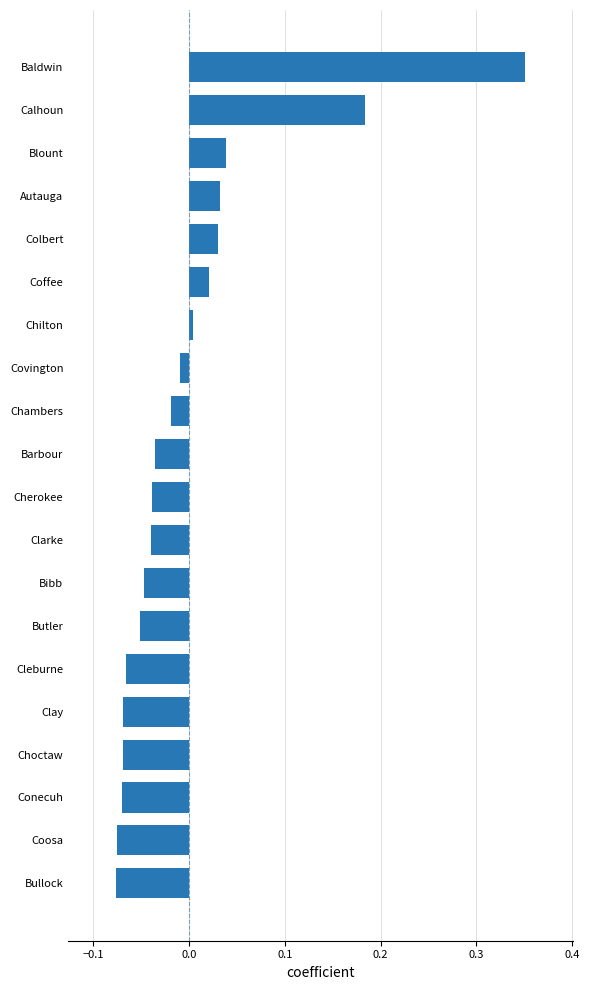

True or false: the data shows 0.0 at Chilton.

True